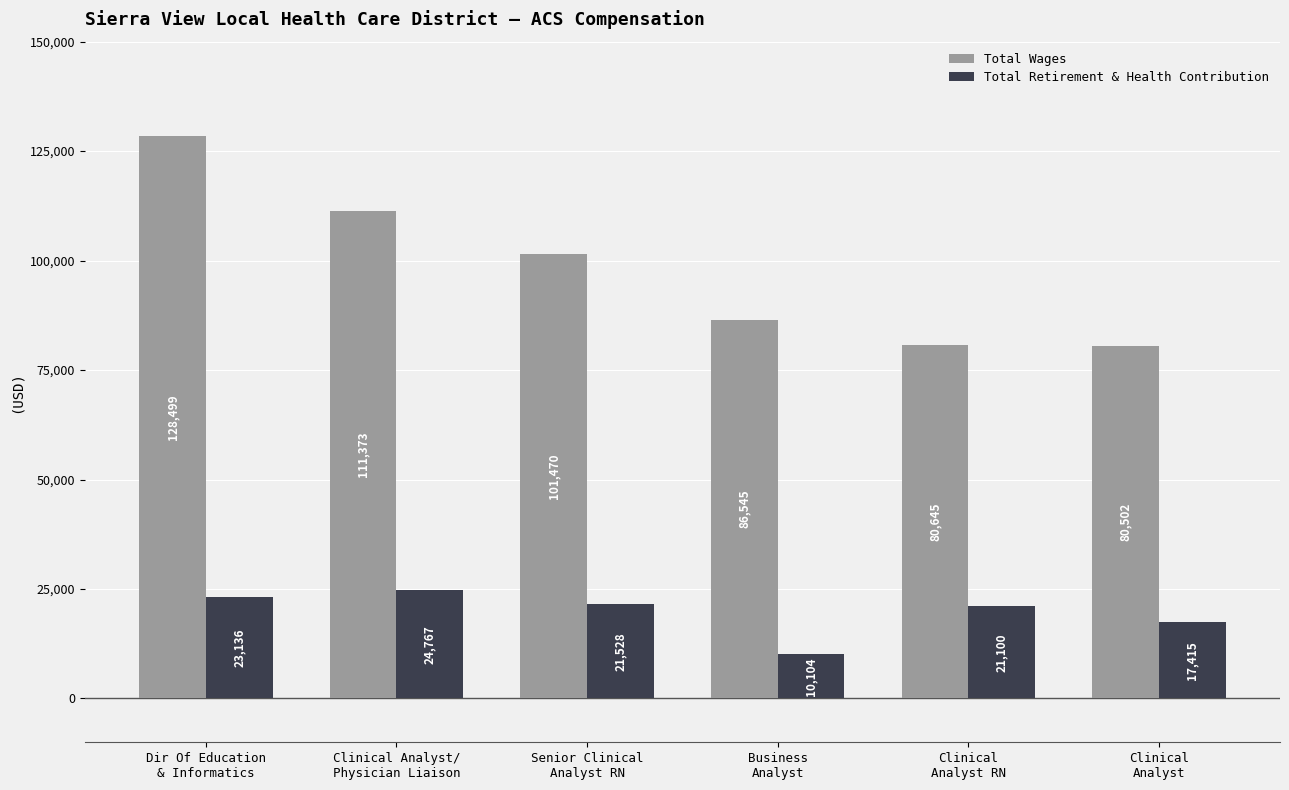

Count the number of categories in the chart.

6